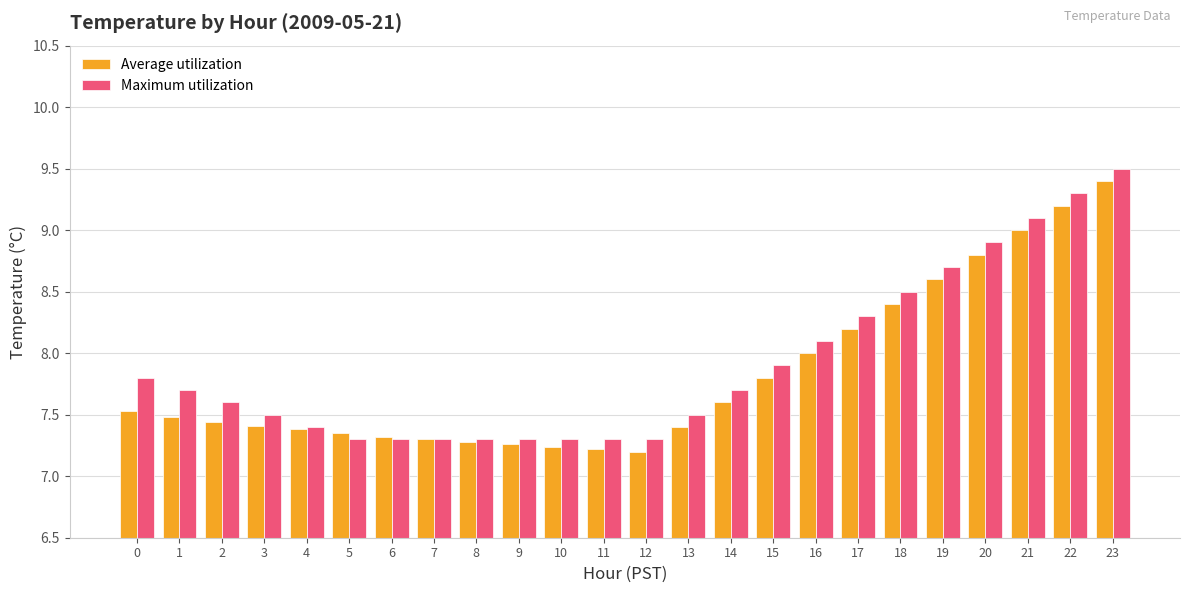

Is it true that Maximum utilization equals 13.8 at 17?

False